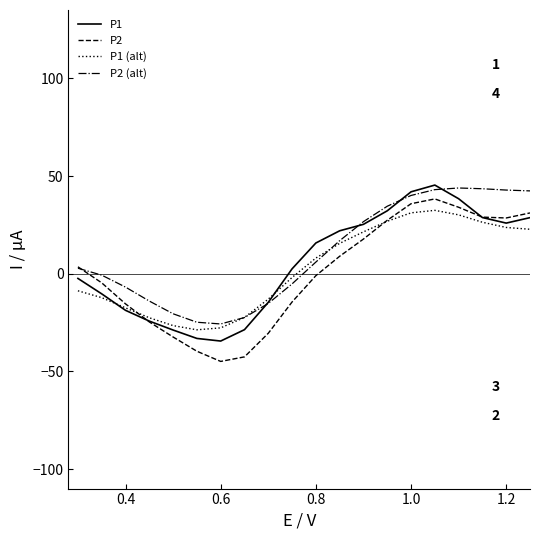

What is the highest value of the P1 (alt) series?

32.4